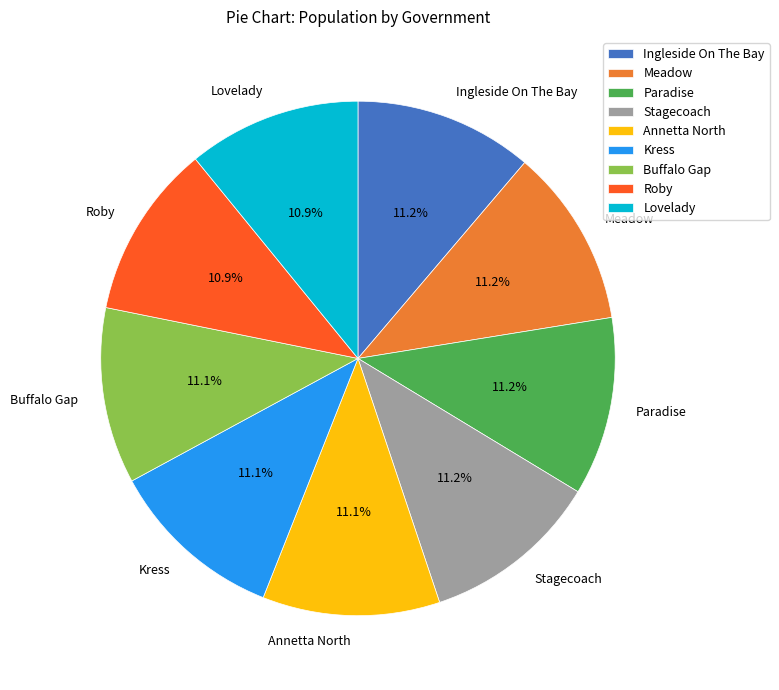

The Stagecoach slice represents 5% of the pie. True or false?

False